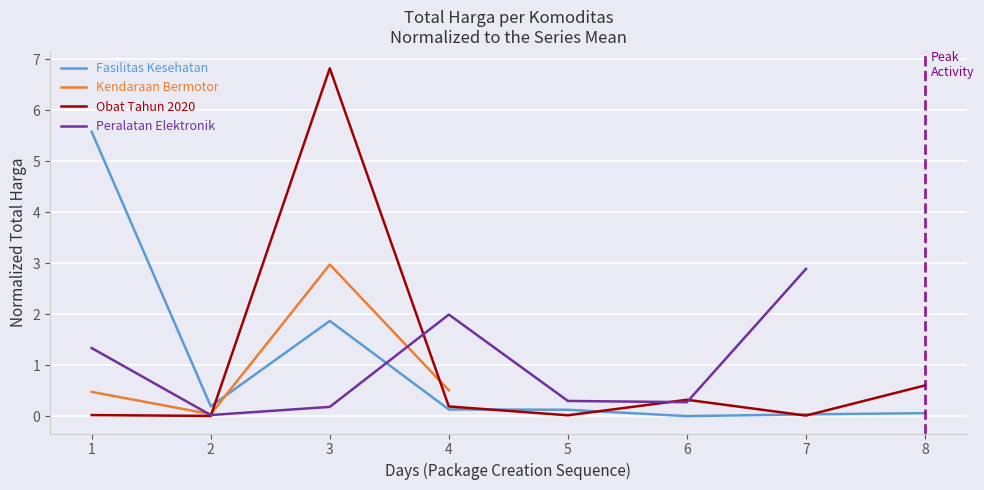

True or false: Obat Tahun 2020 has a value of 6.8 at 3.

True